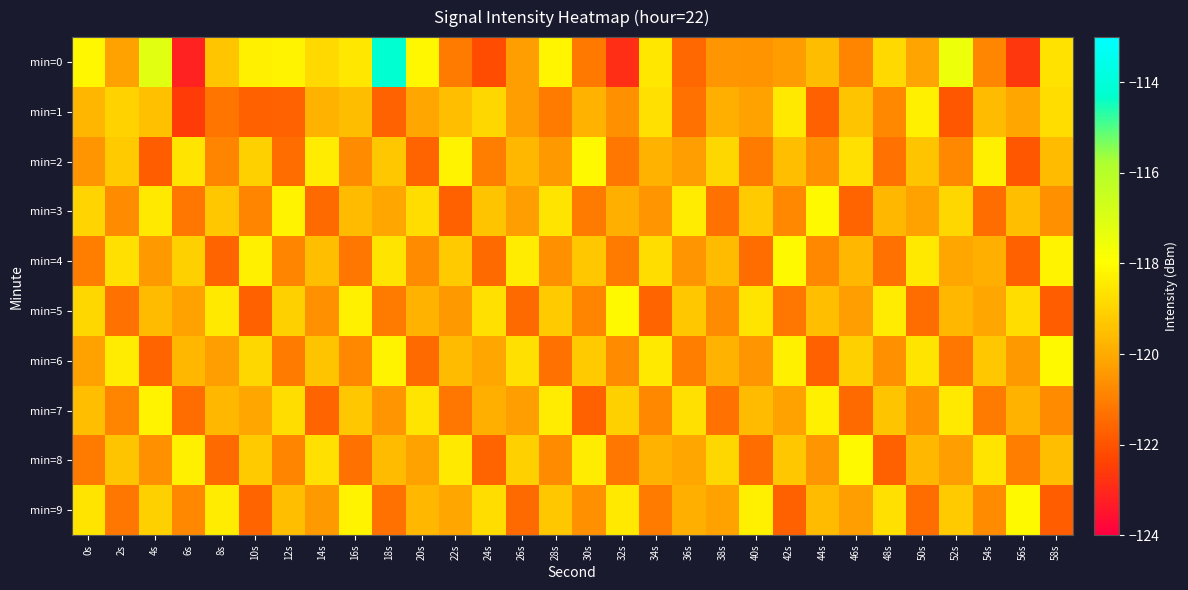

Which series changed the most between 38s and 58s?

min=0